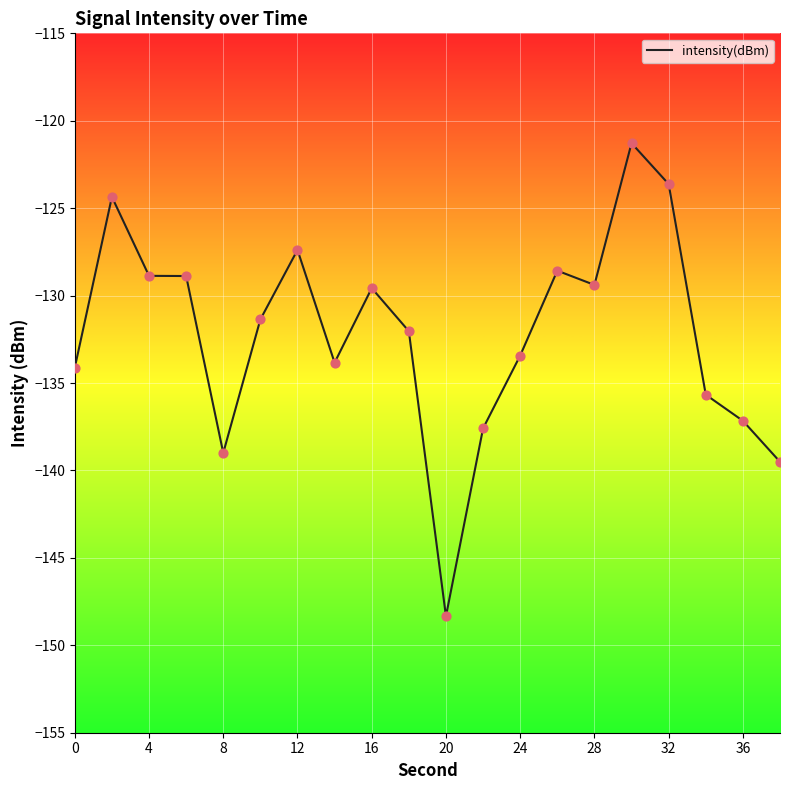

What is the maximum value shown in the chart?

-121.3